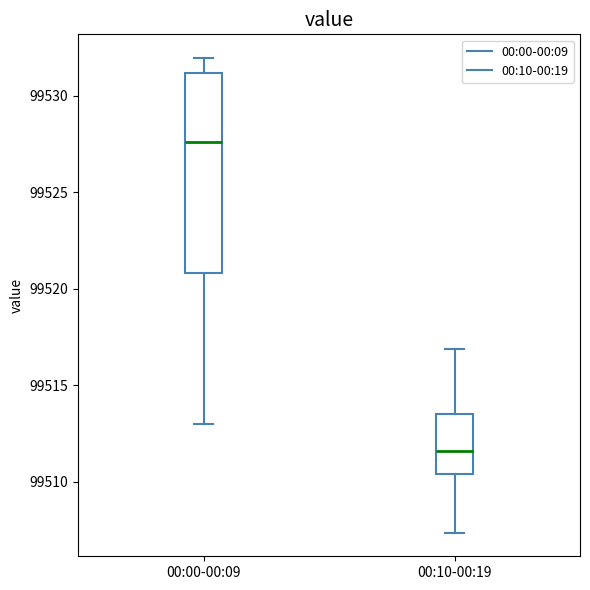

Reading left to right, read every box against the y-axis: the position of its median line, the range the box covers, and the ends of its whiskers. The values are not printed on the chart, so give them approximately, as read against the axis.

00:00-00:09: median 99527.5, box 99521.0 to 99531.0, whiskers 99513.0 to 99532.0
00:10-00:19: median 99511.5, box 99510.5 to 99513.5, whiskers 99507.5 to 99517.0